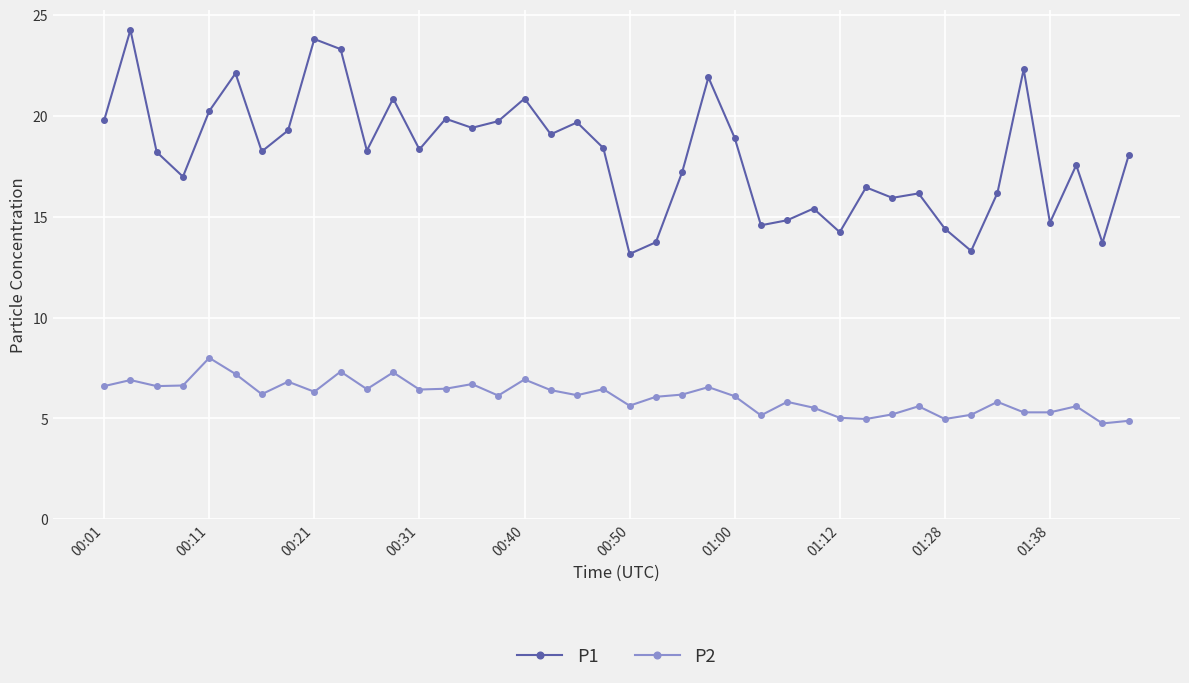

What is the minimum value for P2?

4.8